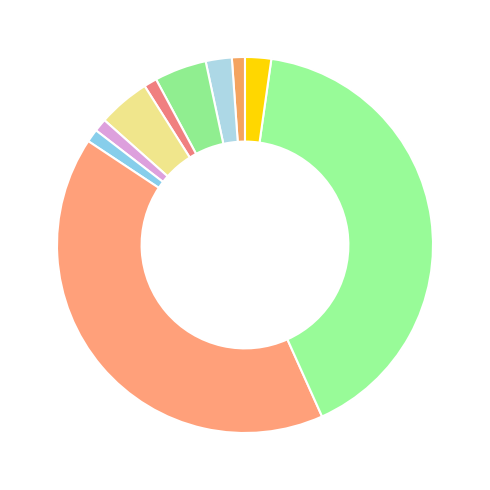

What is the smallest slice in the pie chart?

Unité eau-eau pompe à chaleur